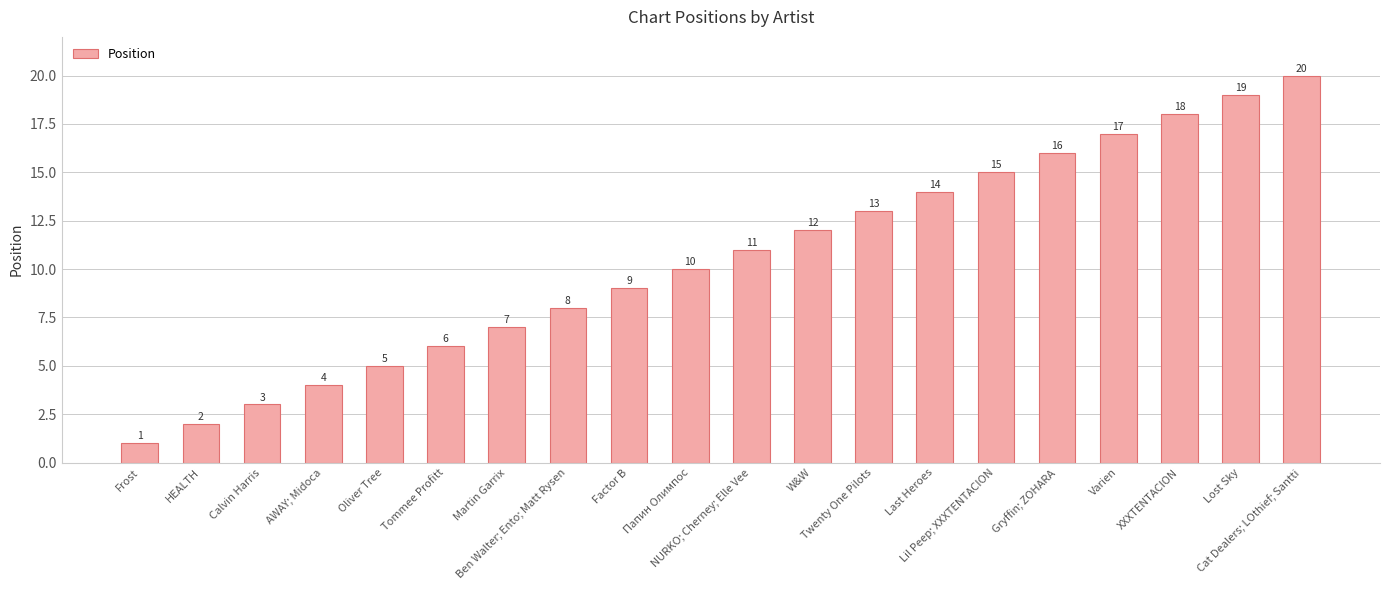

How many values are below 11?

10